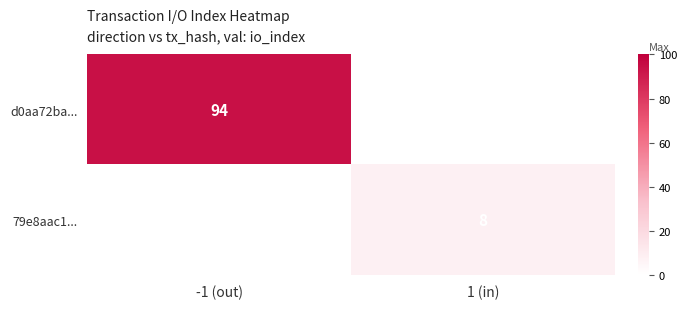

Is it true that d0aa72ba... equals 94 at -1 (out)?

True